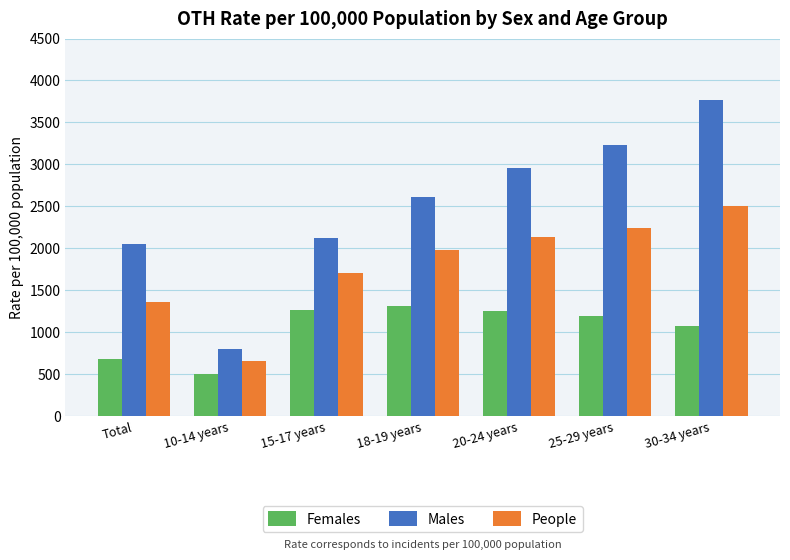

At which category does the chart reach its minimum across all series?

10-14 years